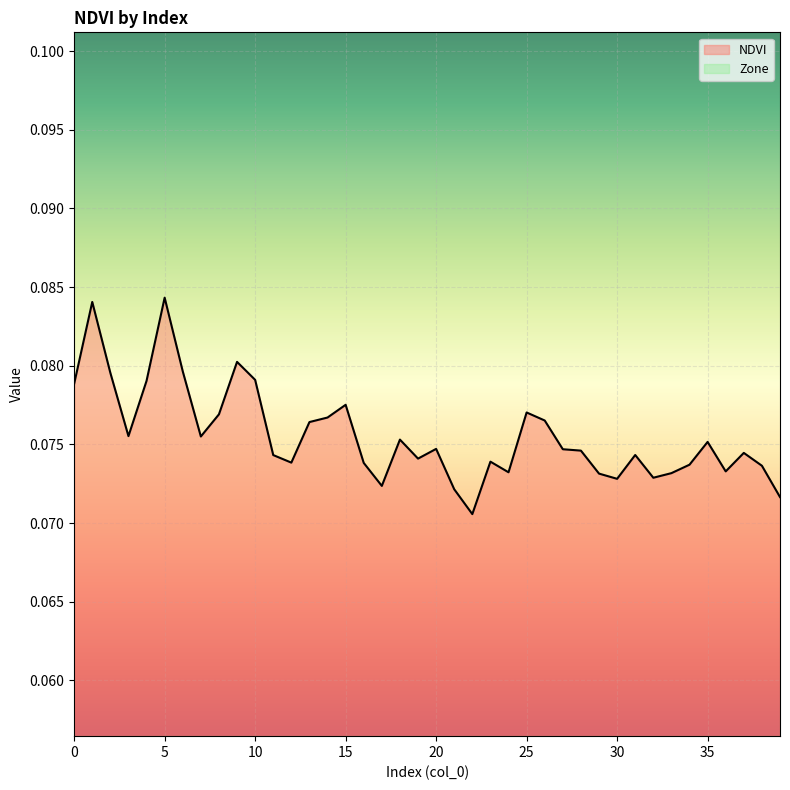

Reading right to left, extract all data points from this chart.

39=0.1	38=0.1	37=0.1	36=0.1	35=0.1	34=0.1	33=0.1	32=0.1	31=0.1	30=0.1	29=0.1	28=0.1	27=0.1	26=0.1	25=0.1	24=0.1	23=0.1	22=0.1	21=0.1	20=0.1	19=0.1	18=0.1	17=0.1	16=0.1	15=0.1	14=0.1	13=0.1	12=0.1	11=0.1	10=0.1	9=0.1	8=0.1	7=0.1	6=0.1	5=0.1	4=0.1	3=0.1	2=0.1	1=0.1	0=0.1